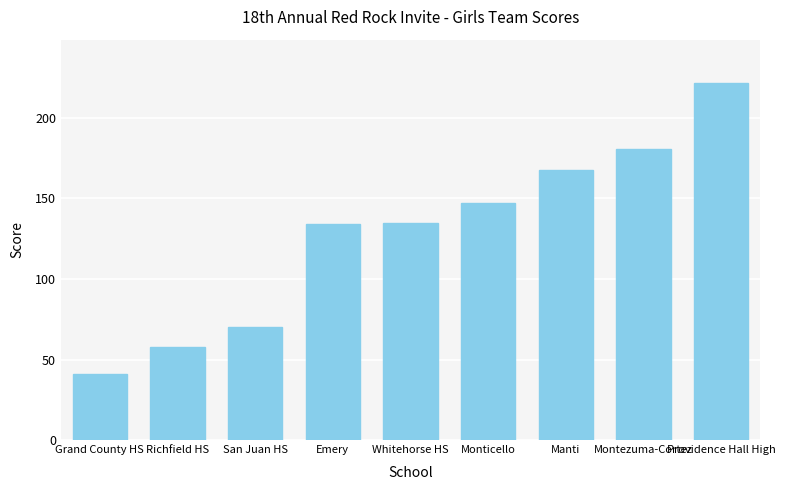

Are the bars grouped side by side (vs. stacked)?

No